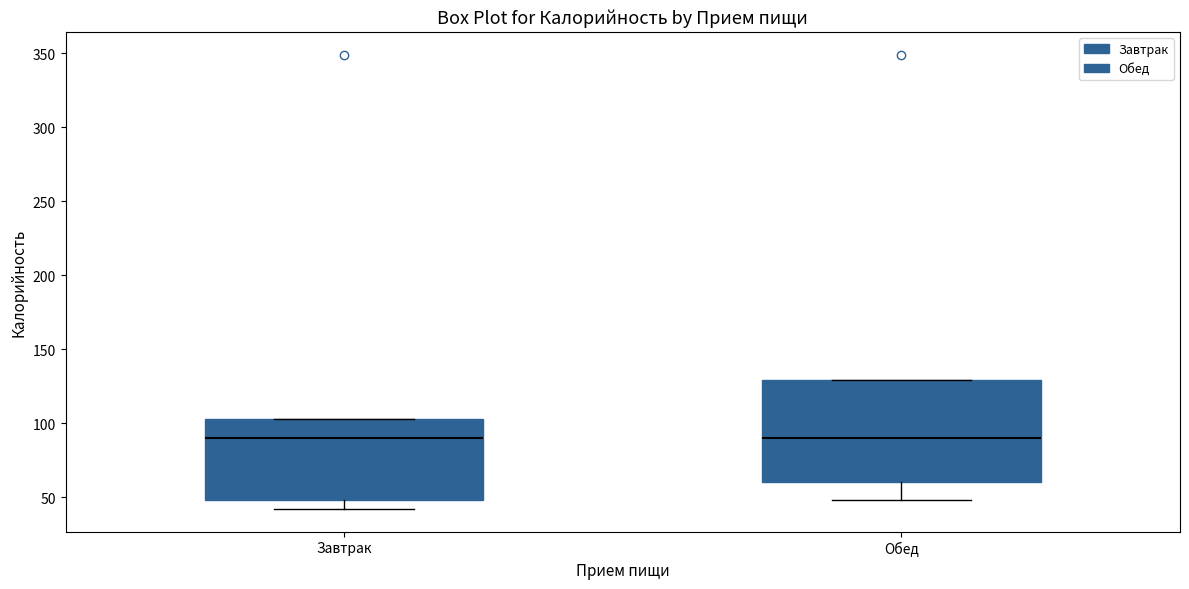

Which box is the tallest, from its lower edge to its upper edge?

Обед